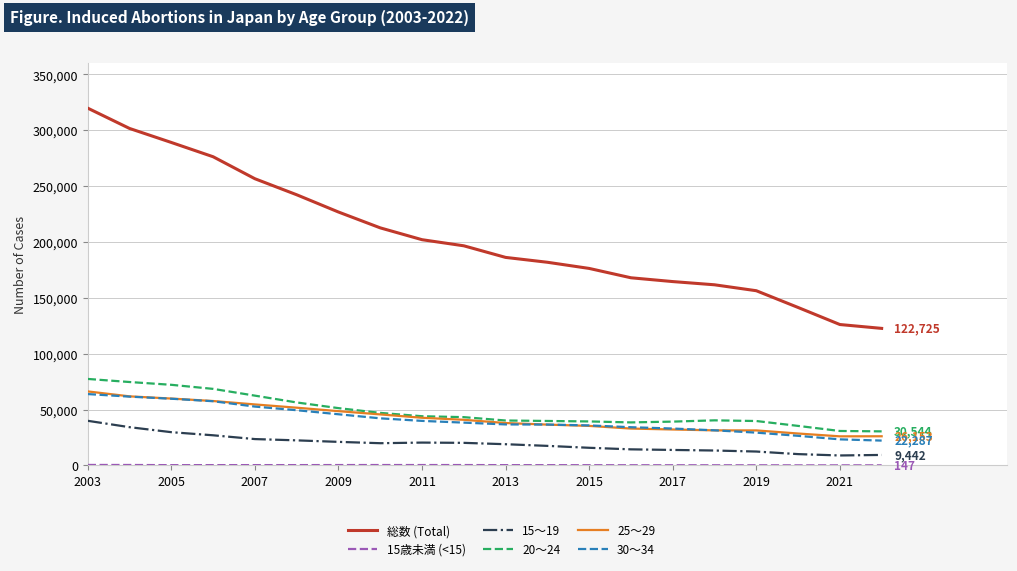

Does the chart have visible grid lines?

Yes